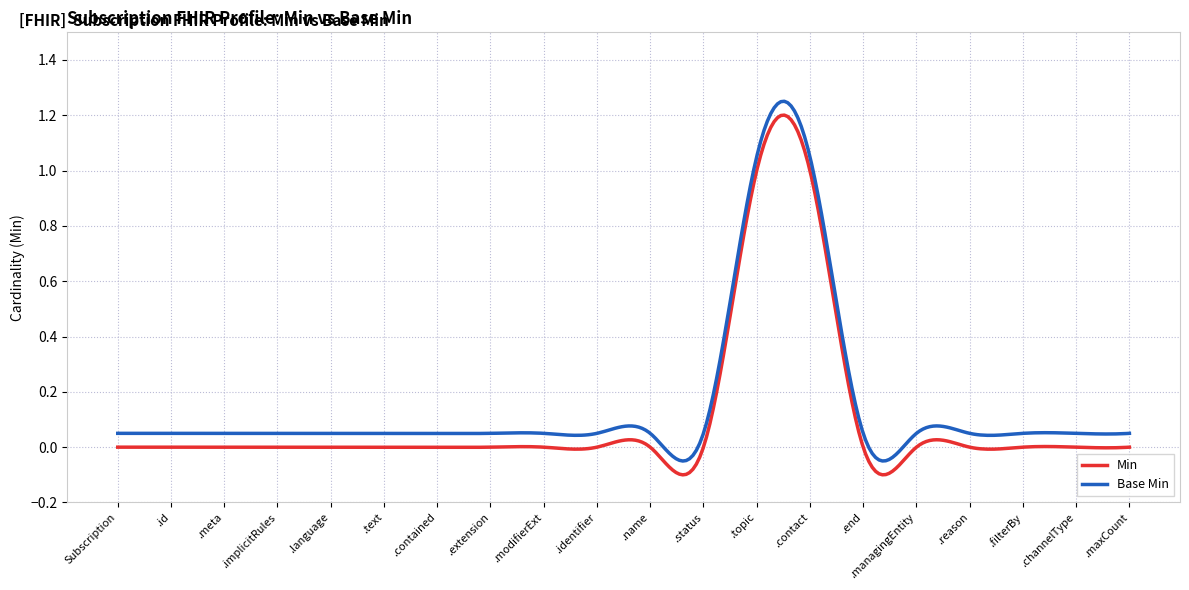

True or false: Base Min and Min cross at least once.

False